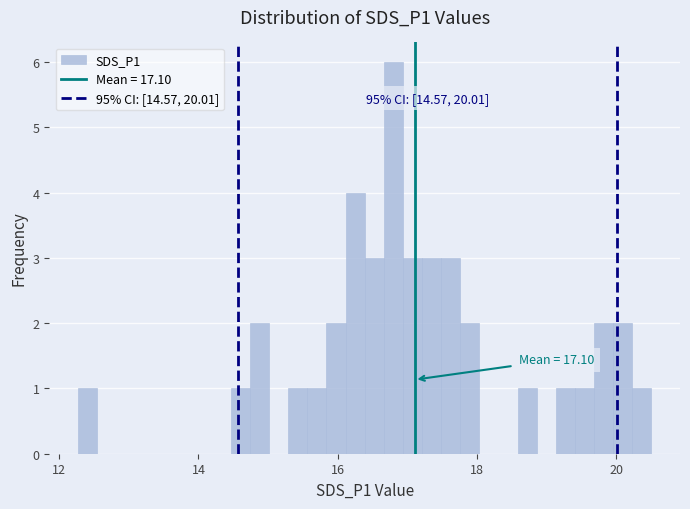

Around what value on the x-axis is the tallest bar? Give the approximate position of its centre, as read against the axis.

16.8